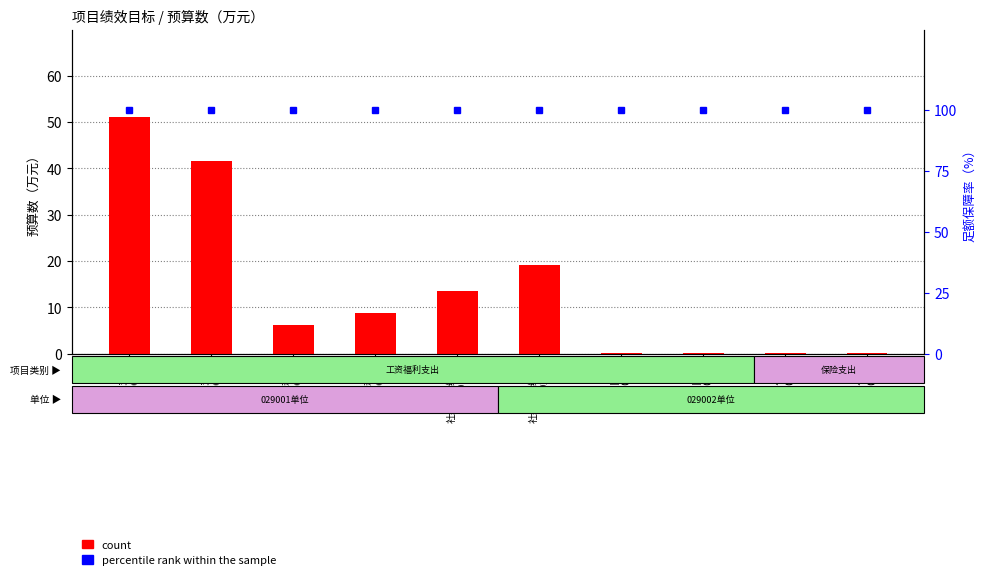

What is the average value of the percentile rank within the sample series?

100.0